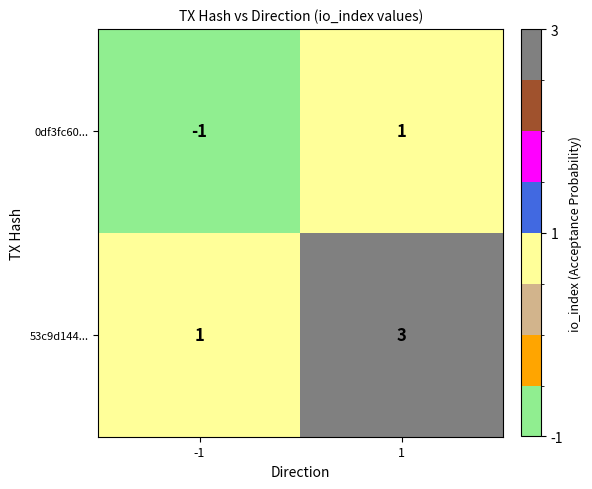

Reading left to right, transcribe all the data shown in this chart.

0df3fc60...: -1=-1	1=1
53c9d144...: -1=1	1=3